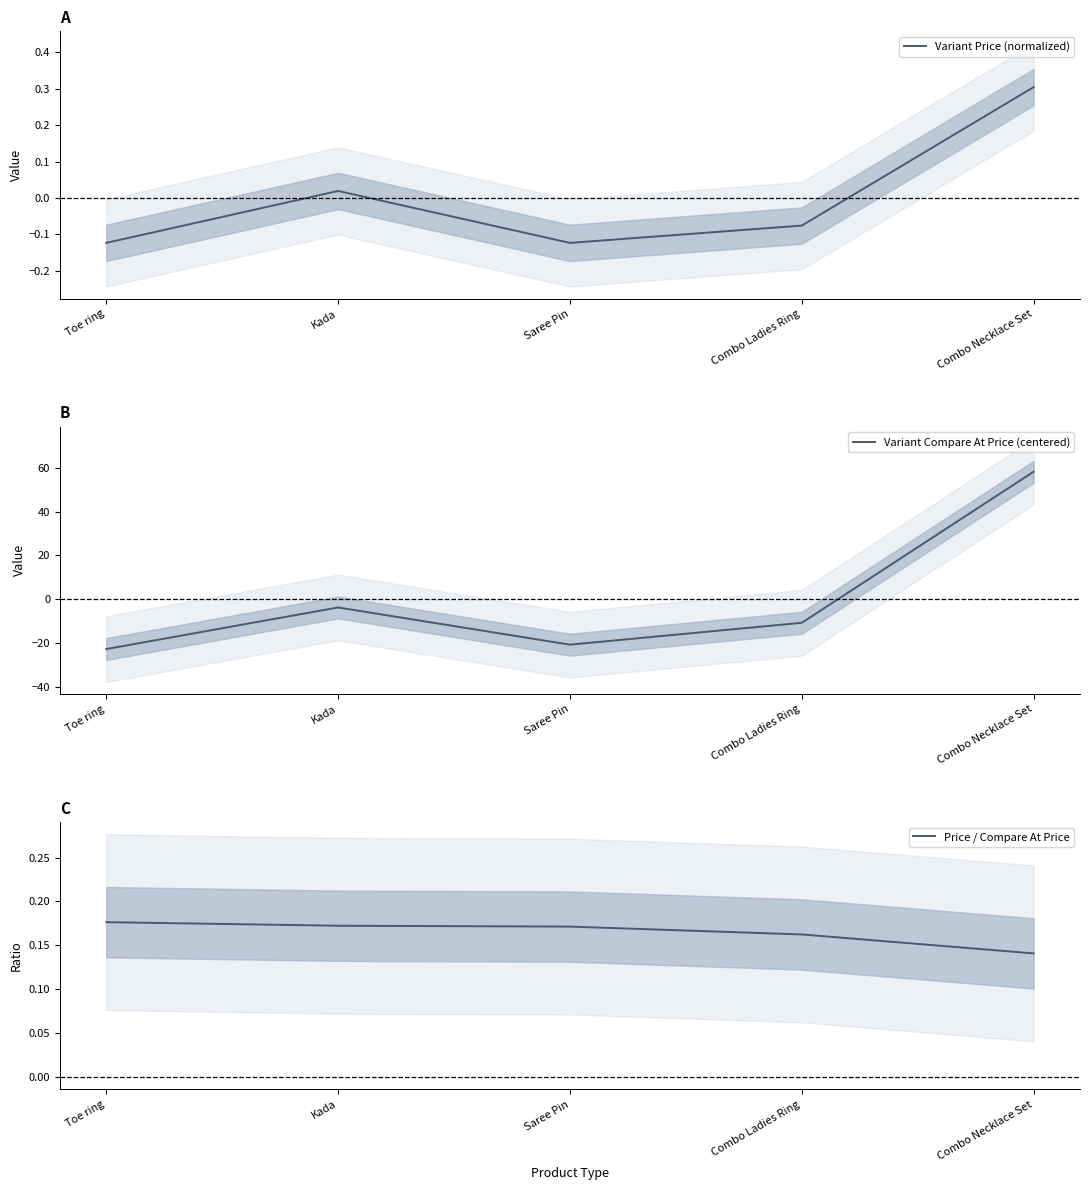

At which category does Variant Price (normalized) reach its first local valley?

Saree Pin